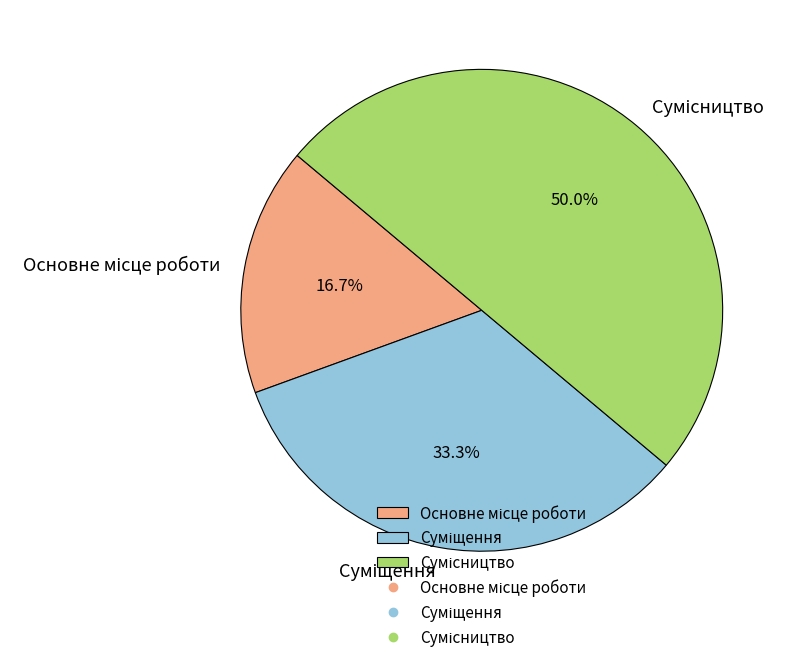

Which category has the biggest portion of the pie?

Сумісництво